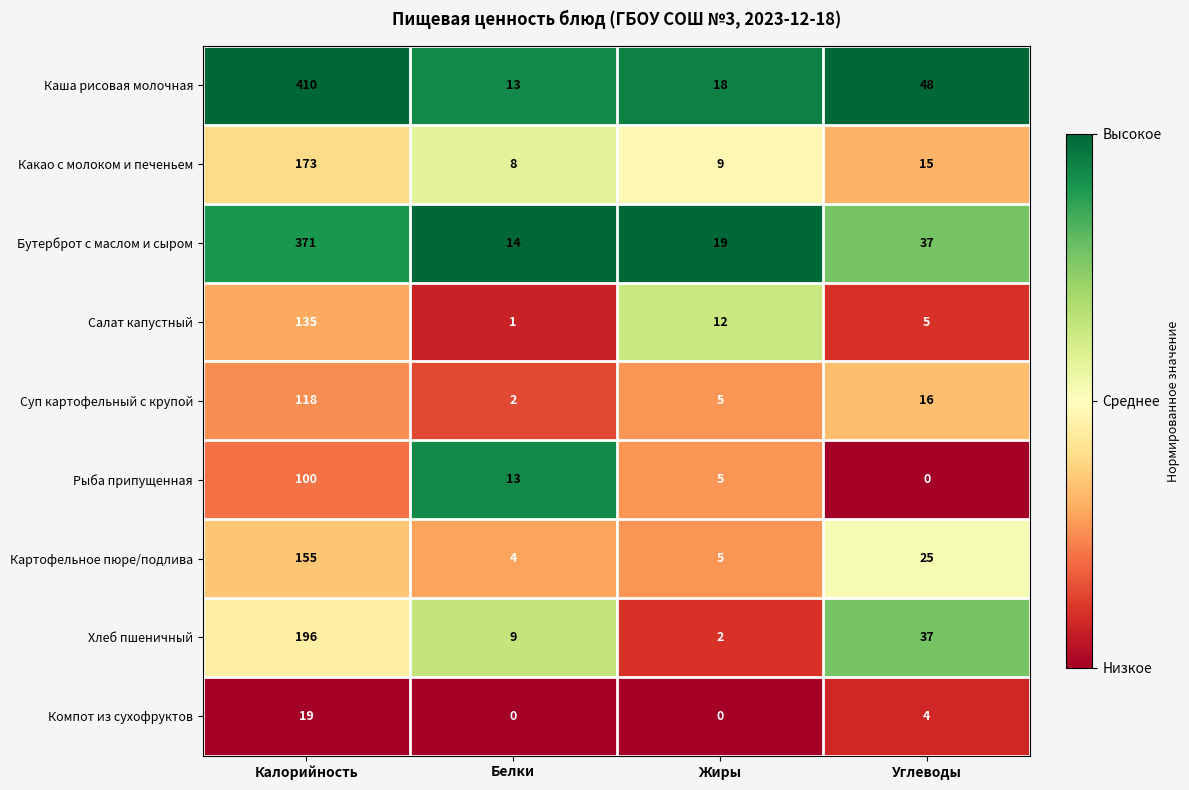

Which series has the widest spread of values?

Каша рисовая молочная